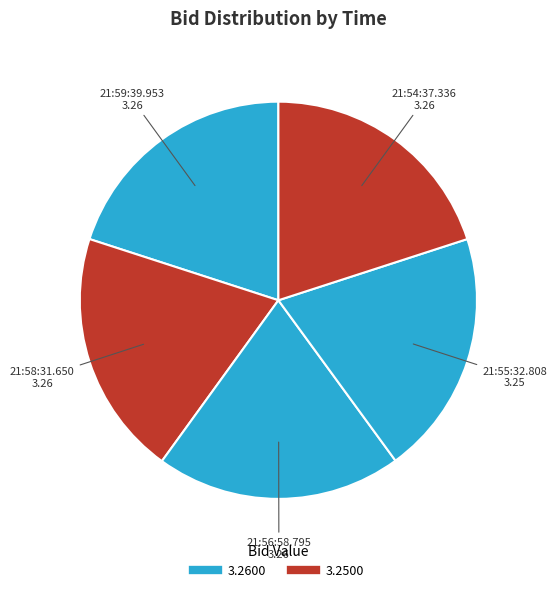

Count the number of slices in the pie.

5